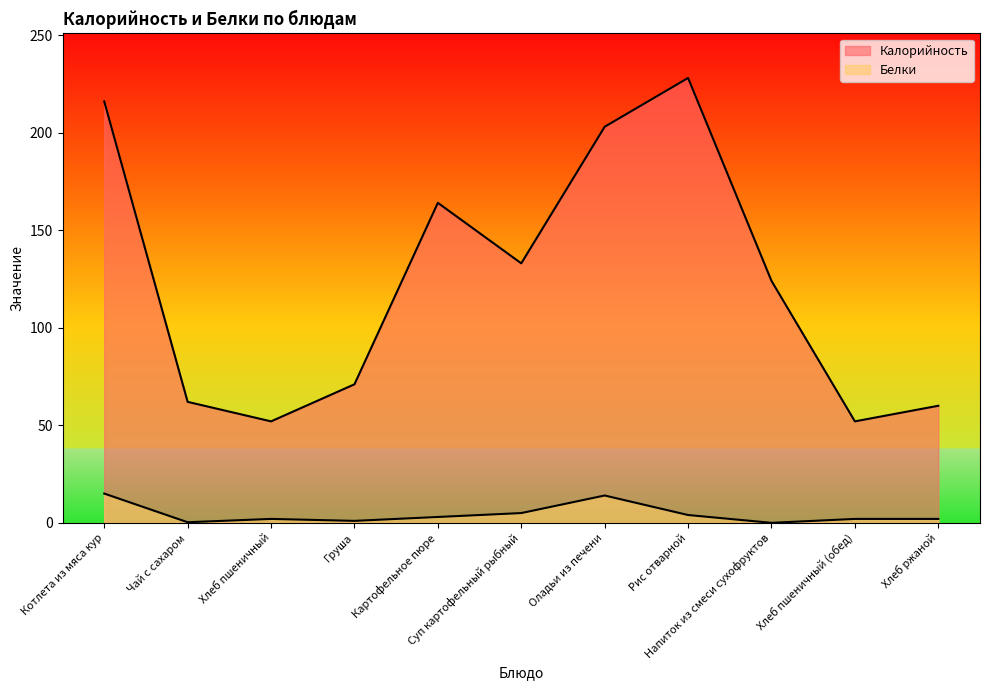

The Калорийность series shows 62.0 at Чай с сахаром. True or false?

True